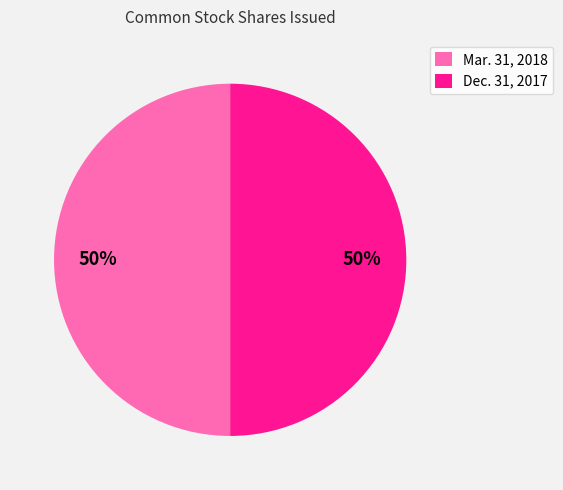

Do Mar. 31, 2018 and Dec. 31, 2017 together represent more than half of the pie?

Yes